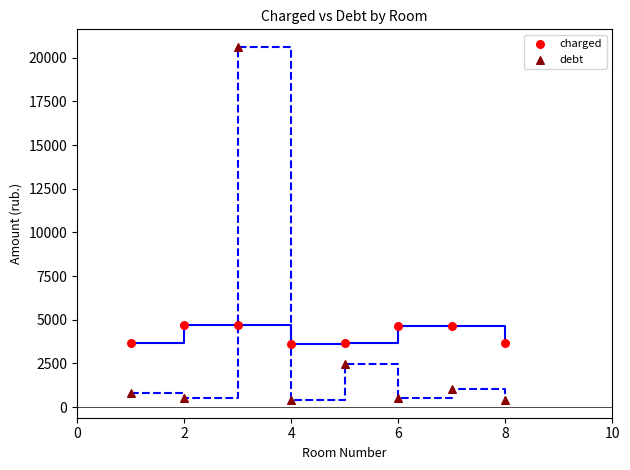

Which series reaches the maximum Y coordinate?

debt